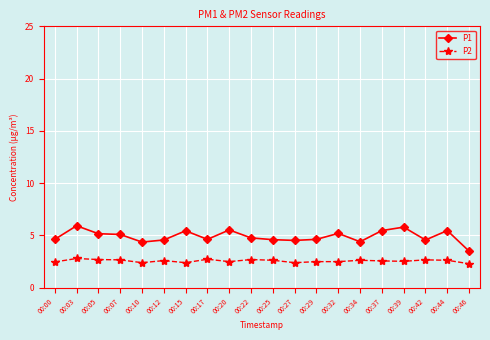

True or false: P2 has more than 1 interior local peaks.

True